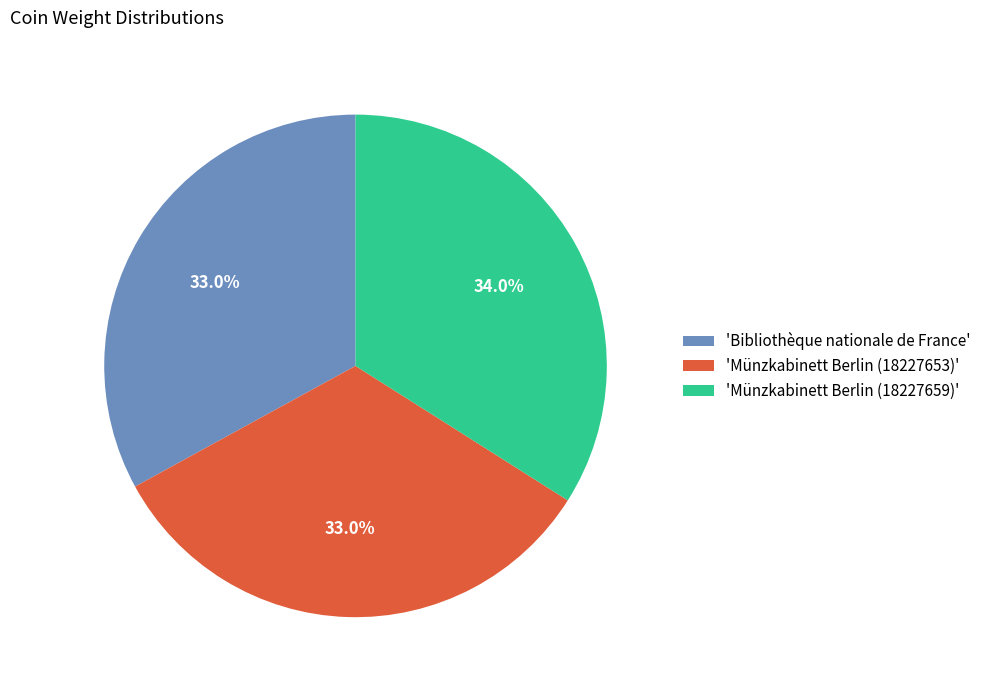

Combined, what portion of the pie is 'Bibliothèque nationale de France' and 'Münzkabinett Berlin (18227653)'?

66.0%